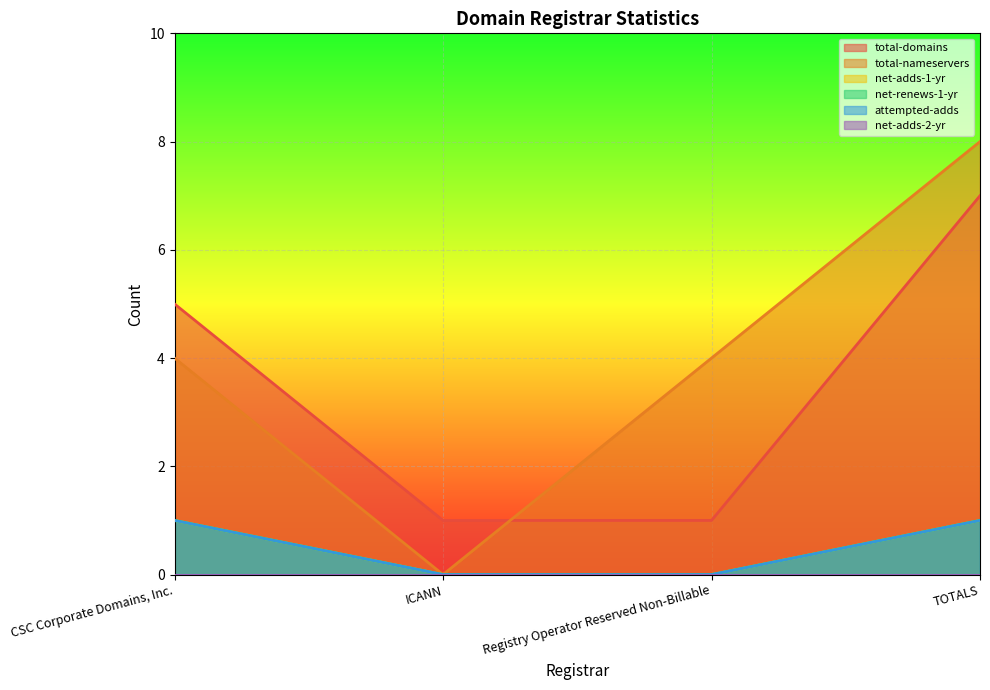

What is the maximum value for net-renews-1-yr?

1